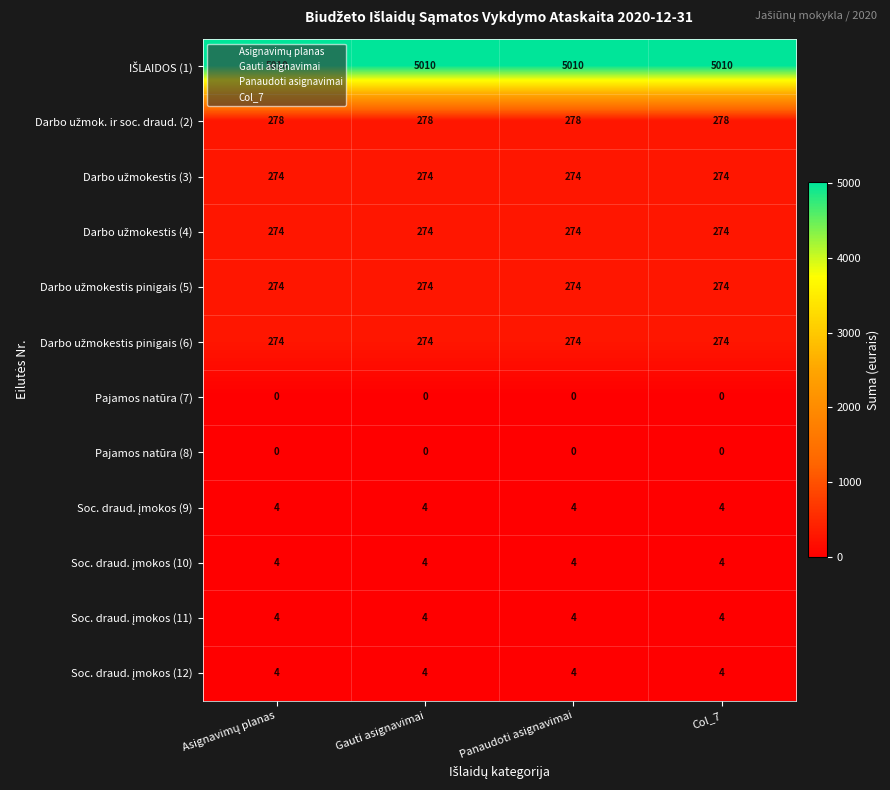

What is the greatest value displayed?

5010